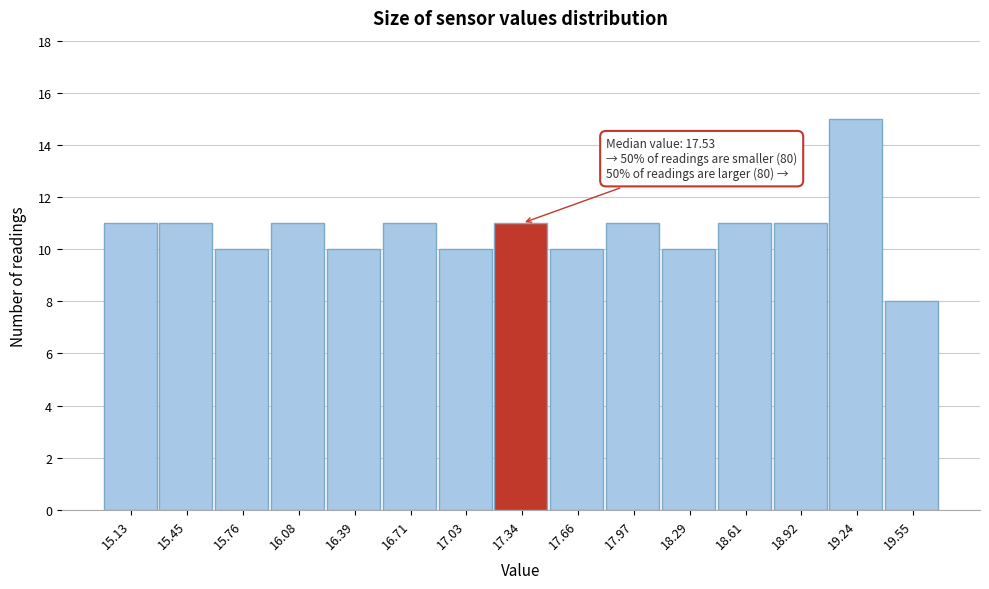

Reading left to right, what are all the values shown in this chart?

11	11	10	11	10	11	10	11	10	11	10	11	11	15	8